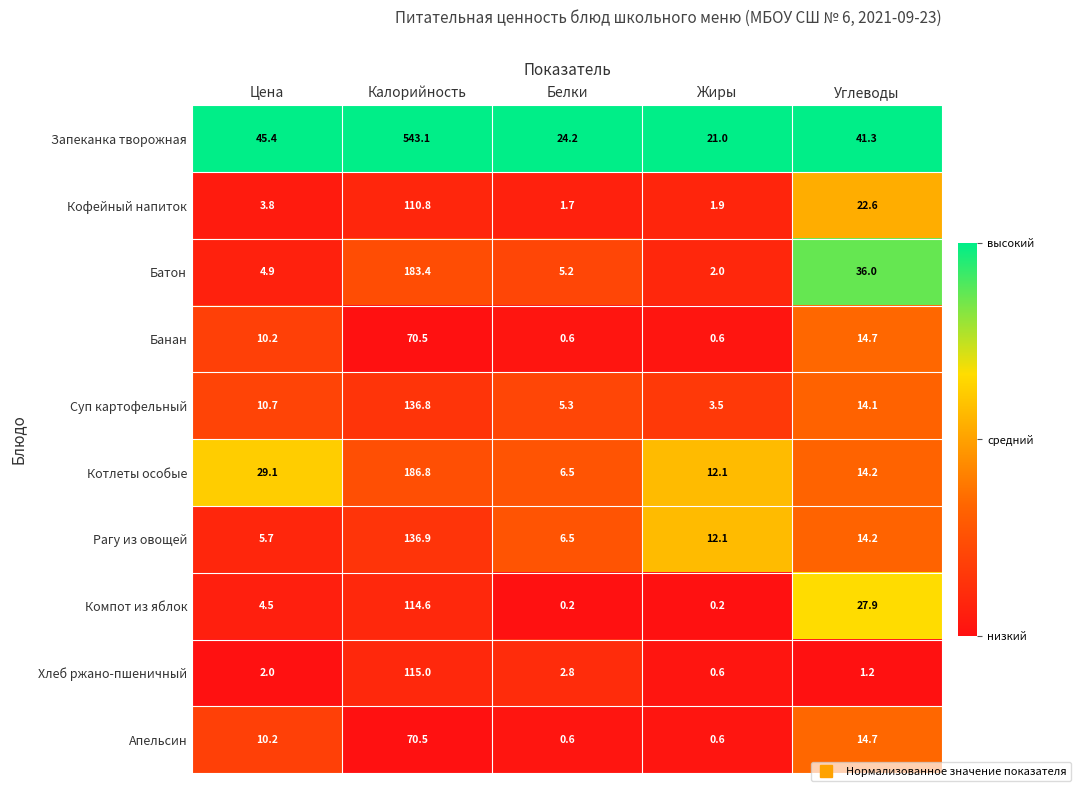

What is the difference between the Банан values at Калорийность and Белки?

69.9